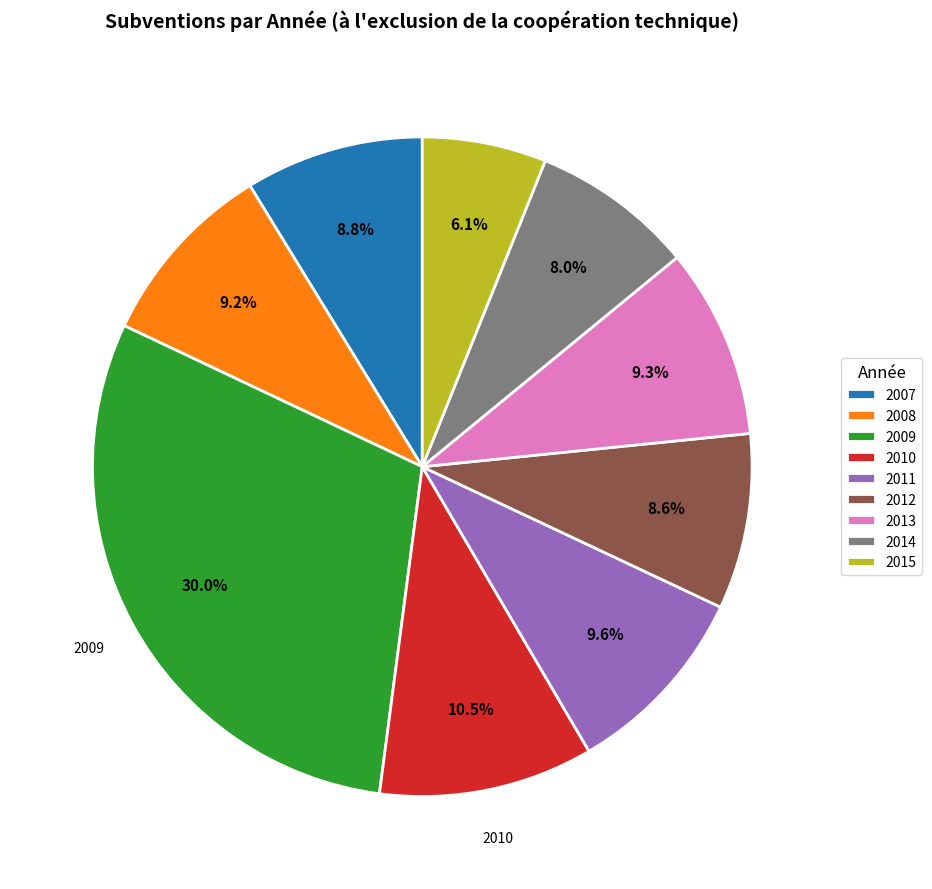

Approximately how many times larger is the value at 2009 compared to 2010?

2.9